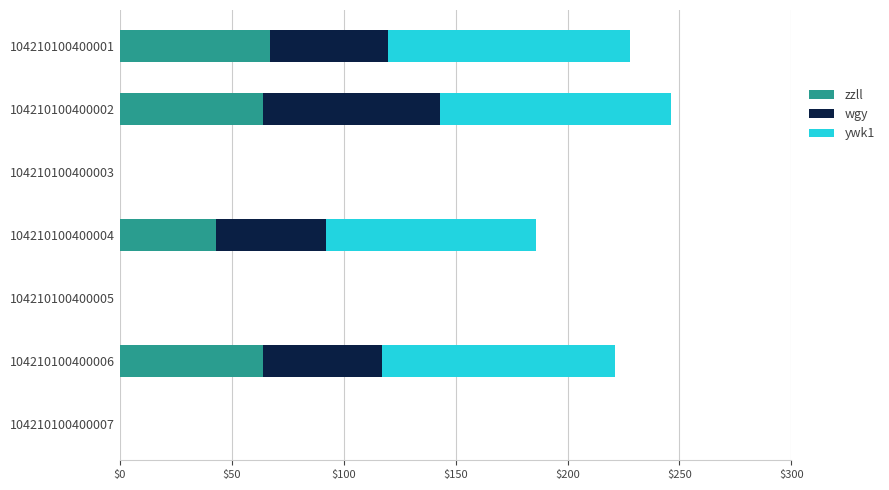

True or false: zzll has a value of 64 at 104210100400006.

True